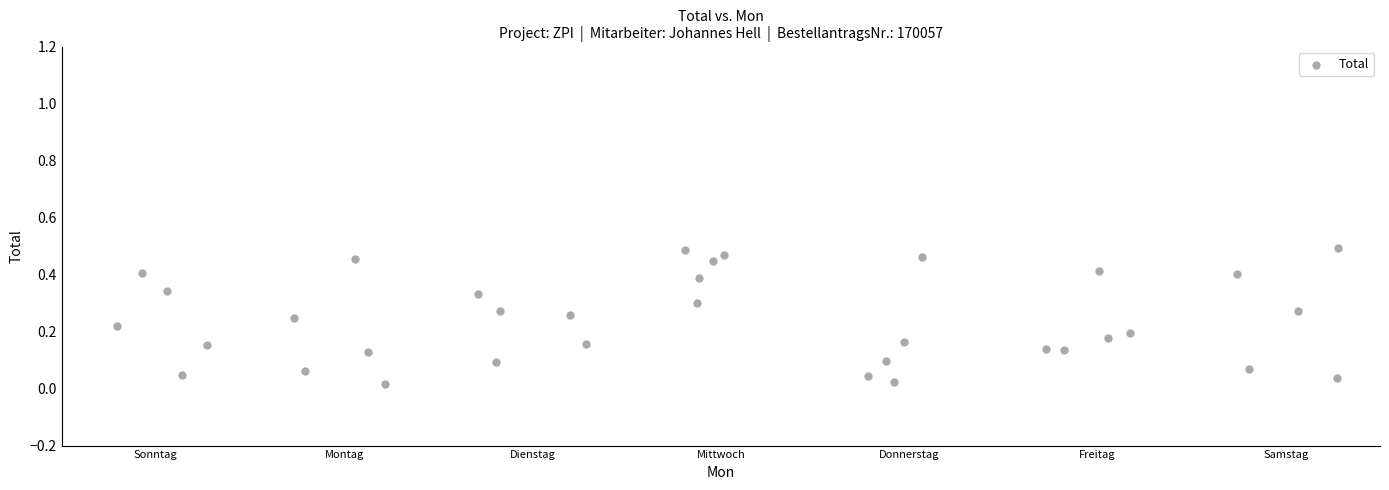

What is the range of X values (max minus min)?

6.5